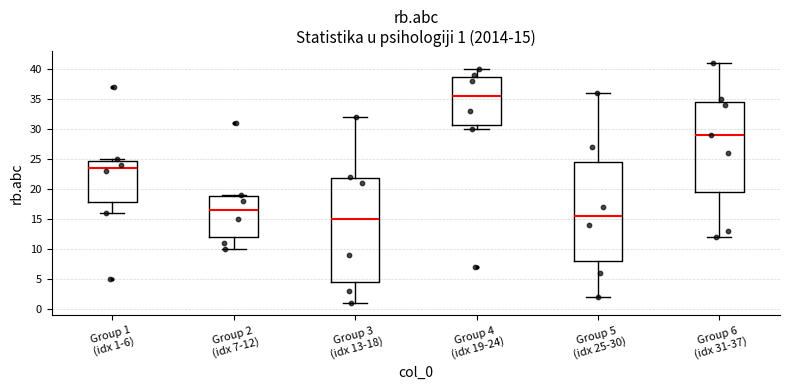

Which box is the tallest, from its lower edge to its upper edge?

Group 3 (idx 13-18)